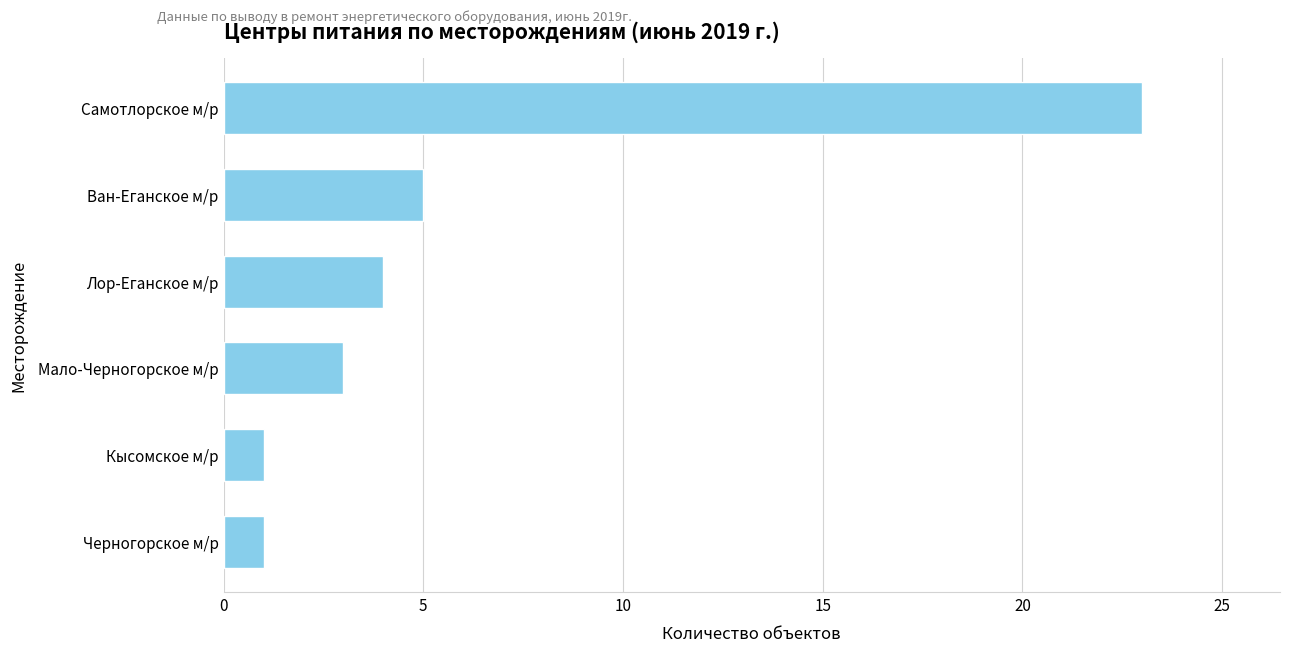

What is the ratio of the value at Лор-Еганское м/р to the value at Мало-Черногорское м/р?

1.3